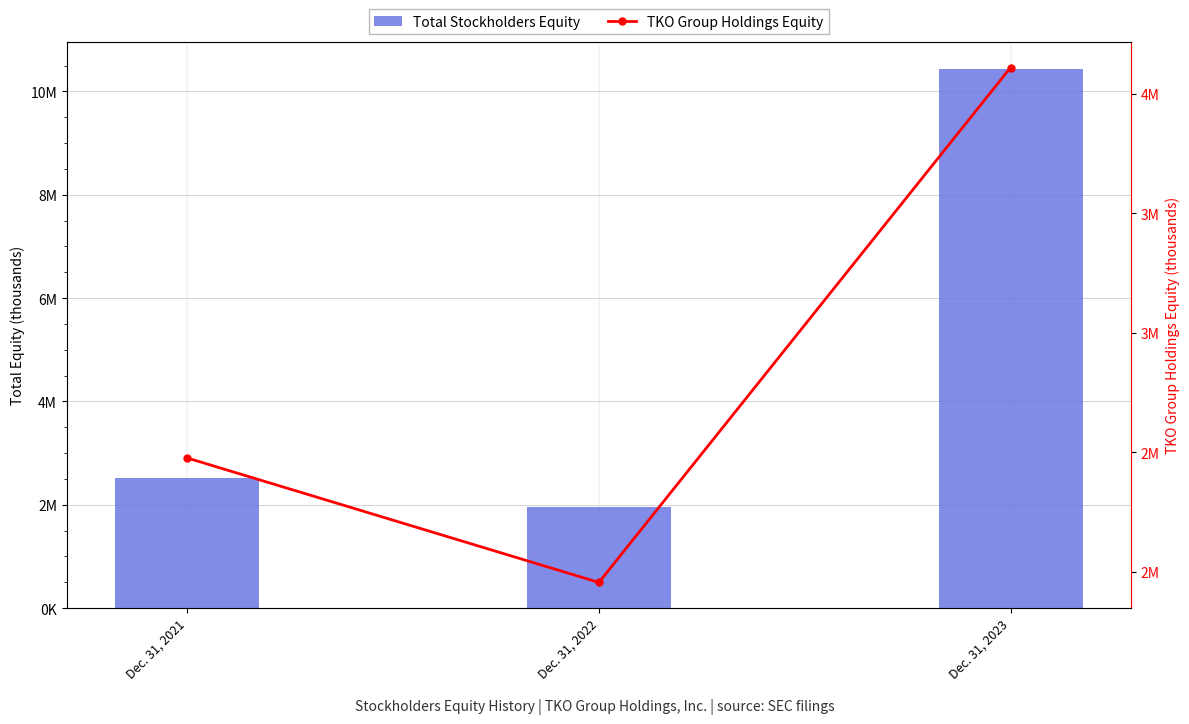

Which series has the largest range (max minus min)?

Total Stockholders Equity